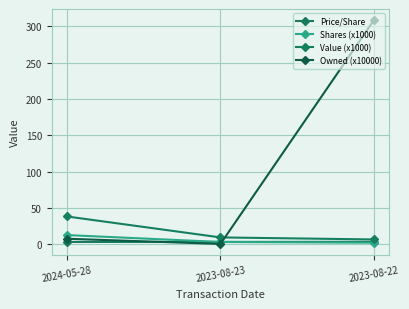

At which label is Owned (x10000) closest to 154?

2024-05-28